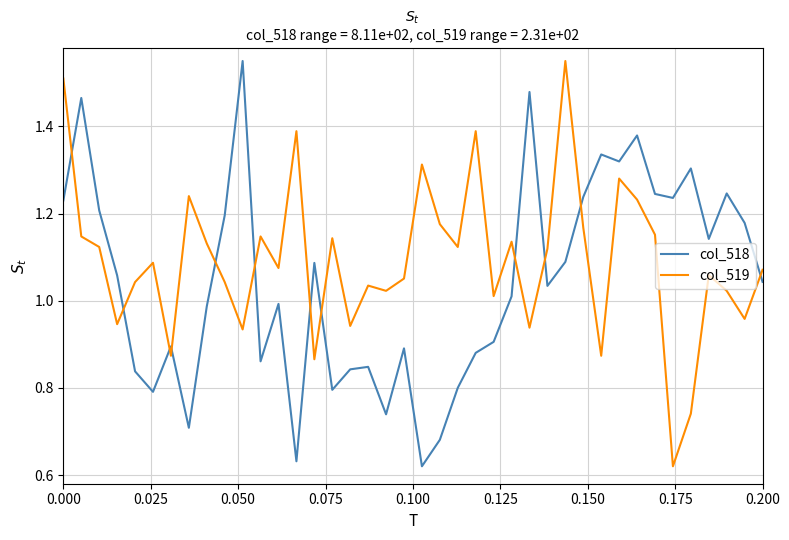

How many lines are shown in the chart?

2